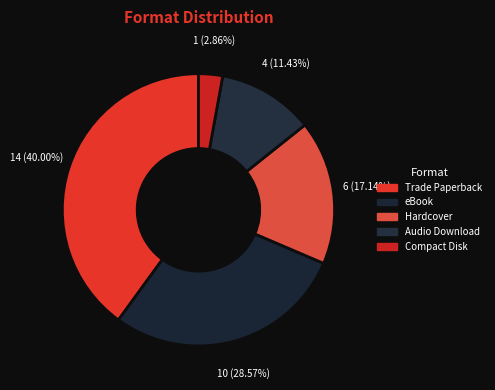

How many slices are in this pie chart?

5